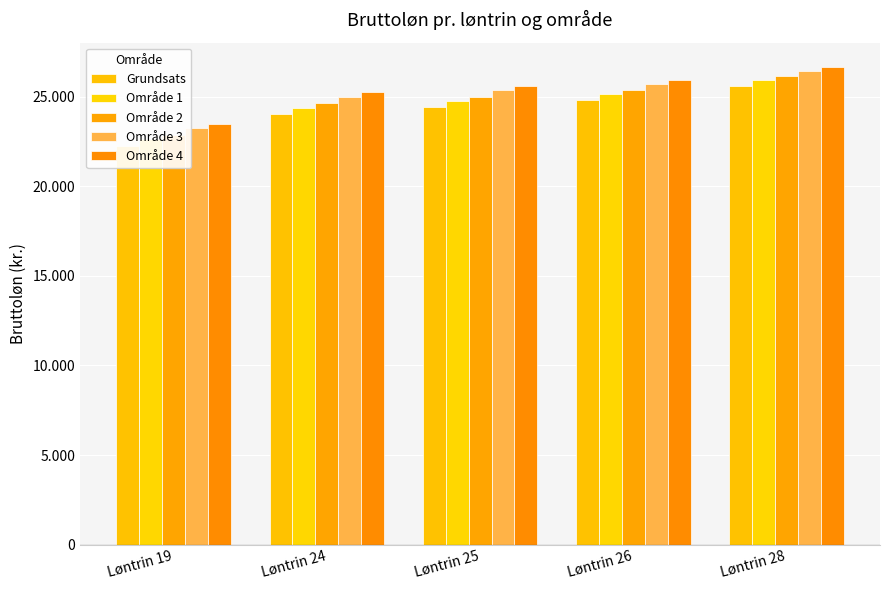

Is it true that Område 4 equals 25257.8 at Løntrin 24?

True